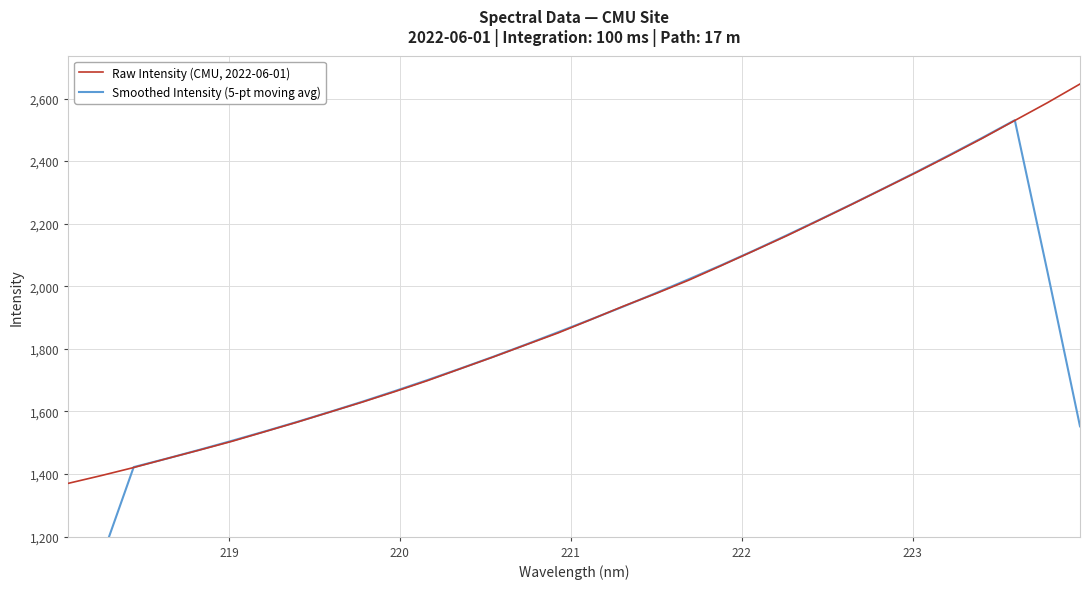

At how many categories does at least one series exceed 1178?

32